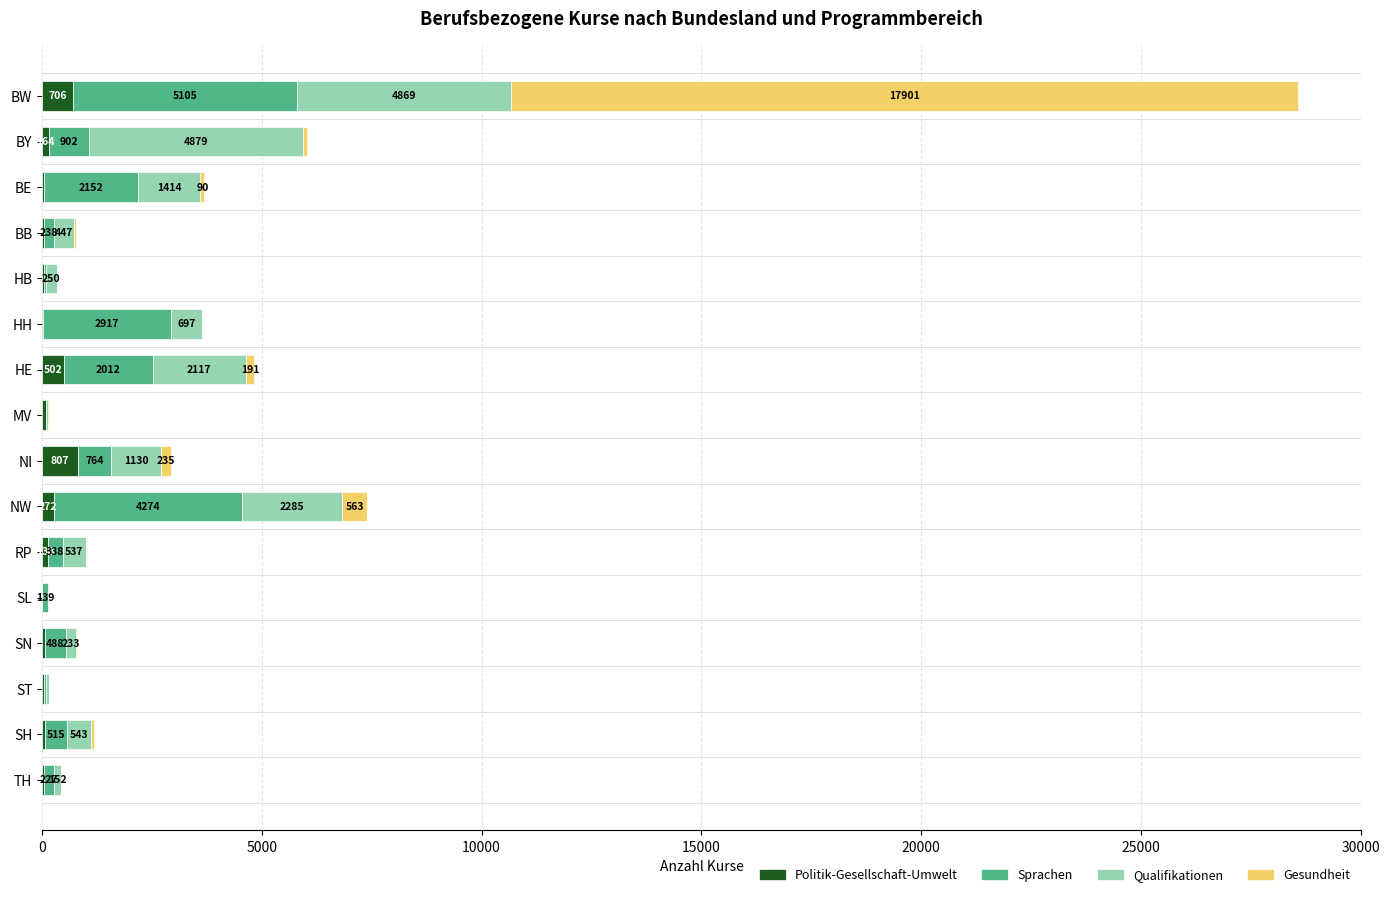

Which category has the highest value in the Politik-Gesellschaft-Umwelt series?

NI